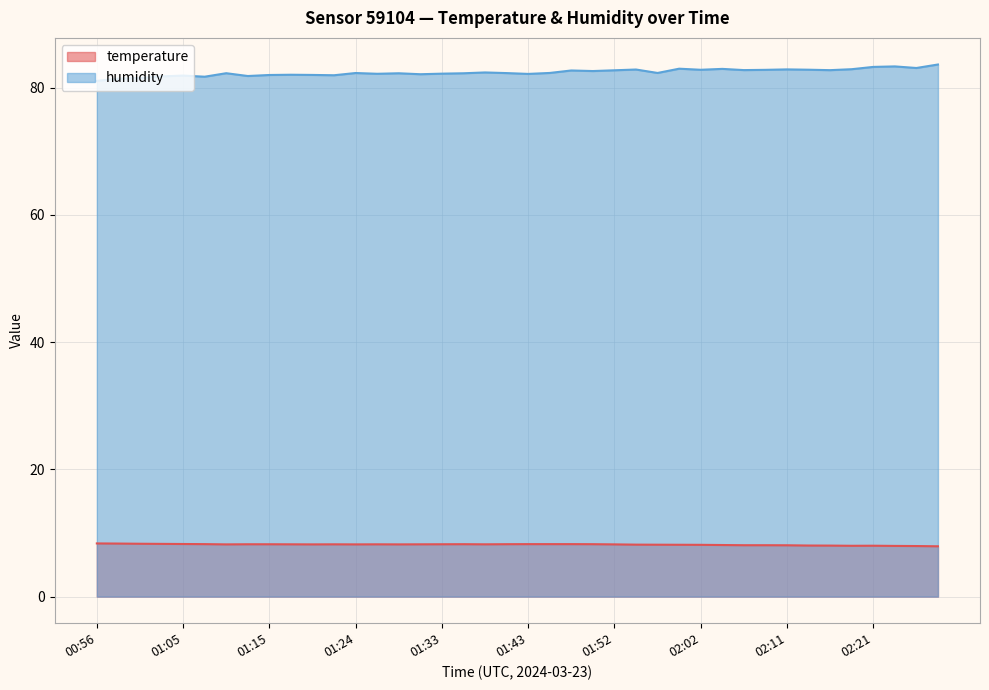

Between 01:05 and 02:21, which is larger?

01:05